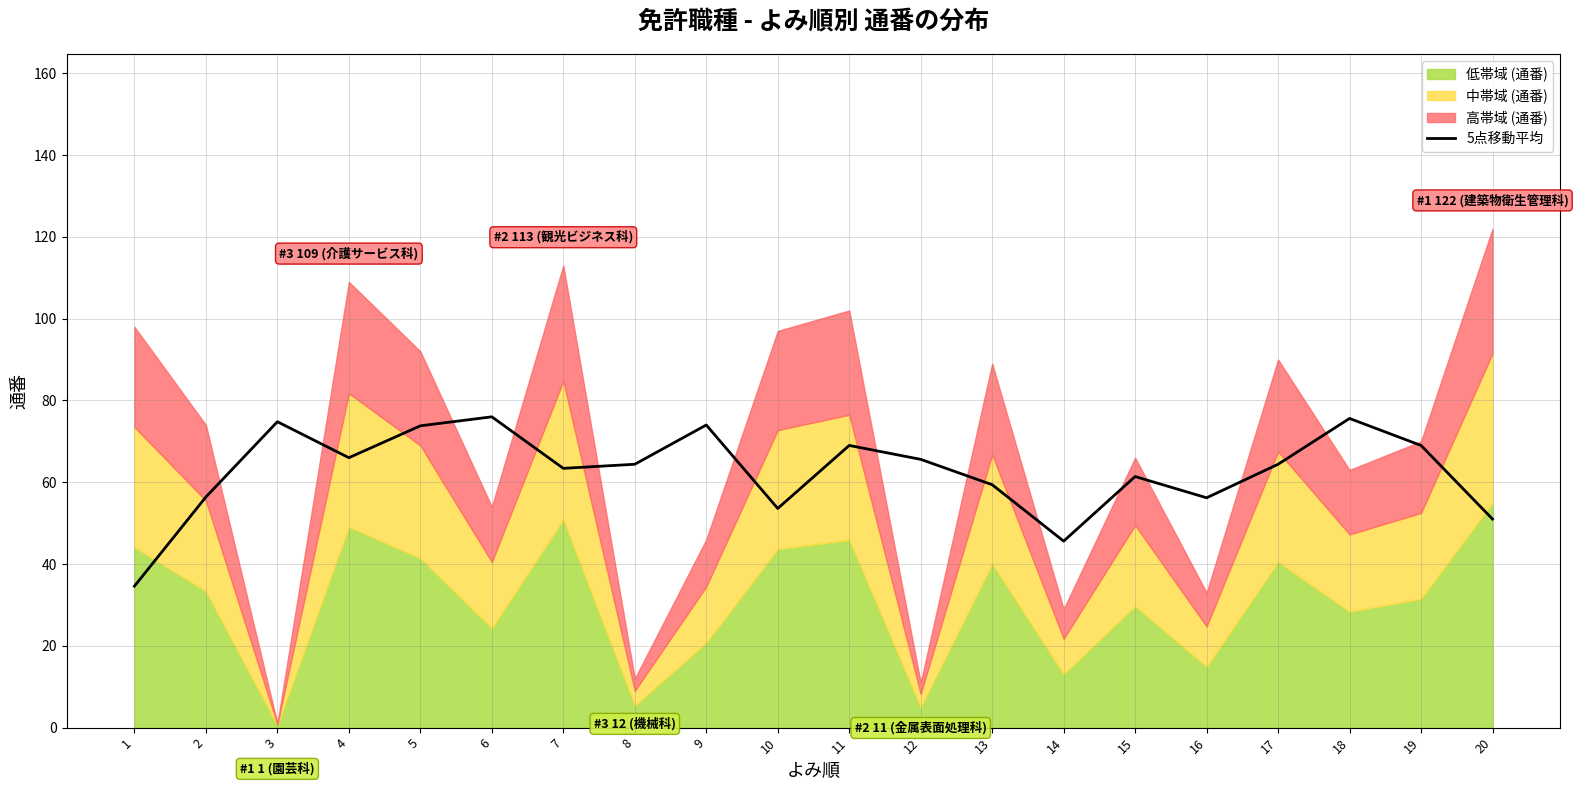

True or false: the data shows 53.6 at 10.

True